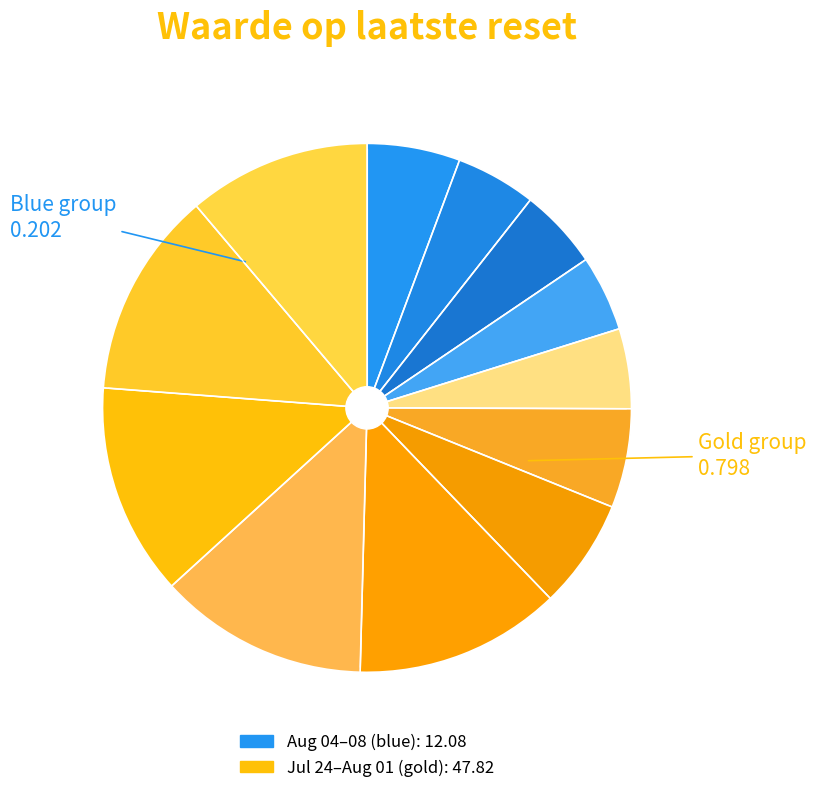

Rank the categories by value from lowest to highest.

2025-08-05, 2025-08-04, 2025-08-07, 2025-08-06, 2025-08-08, 2025-08-01, 2025-07-31, 2025-07-24, 2025-07-30, 2025-07-25, 2025-07-29, 2025-07-28